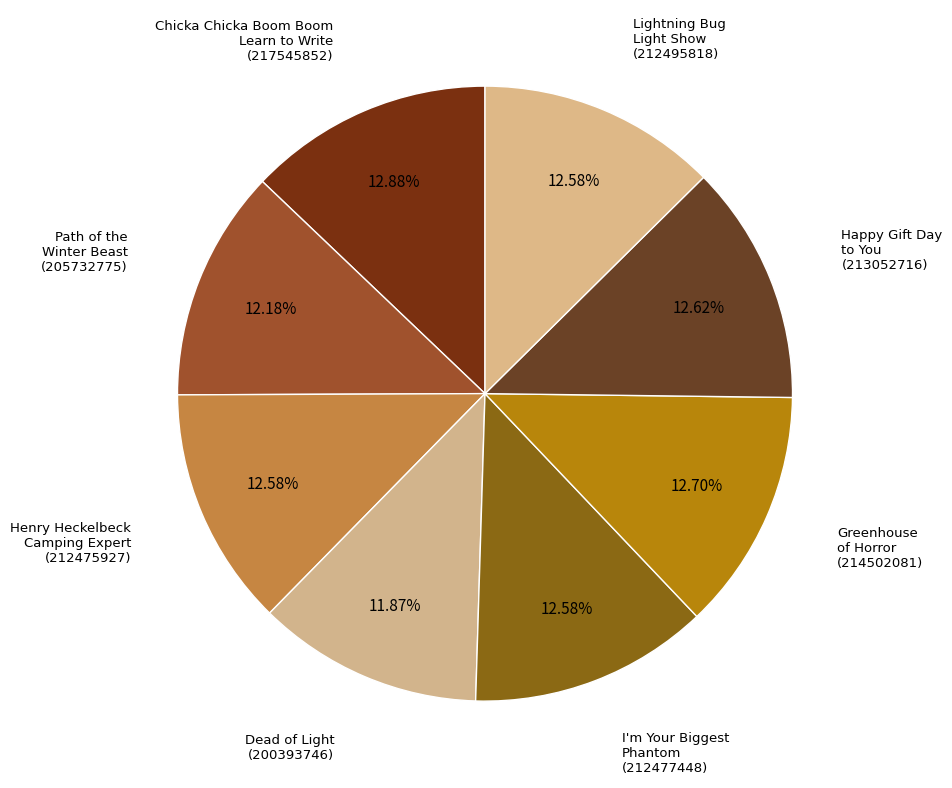

How many slices are in this pie chart?

8